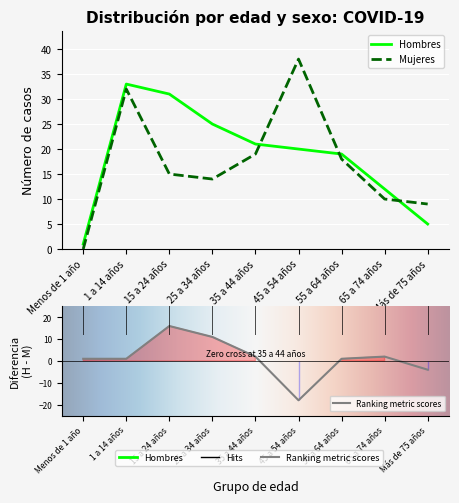

Is the value of Hombres at 25 a 34 años greater than the value of Mujeres at 55 a 64 años?

Yes